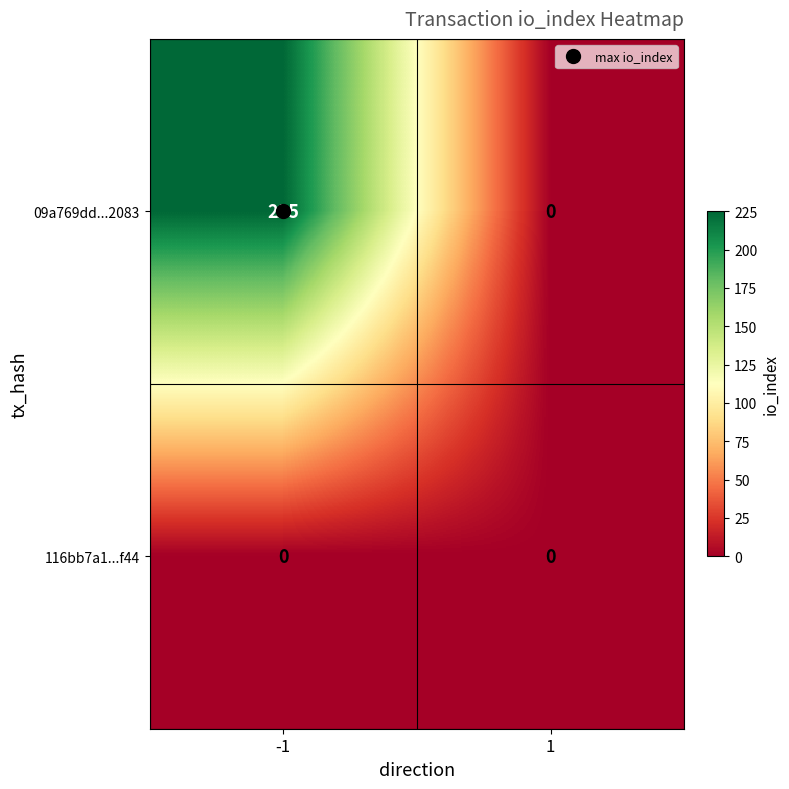

What is the difference between the maximum and minimum values in the 09a769dd...2083 series?

225